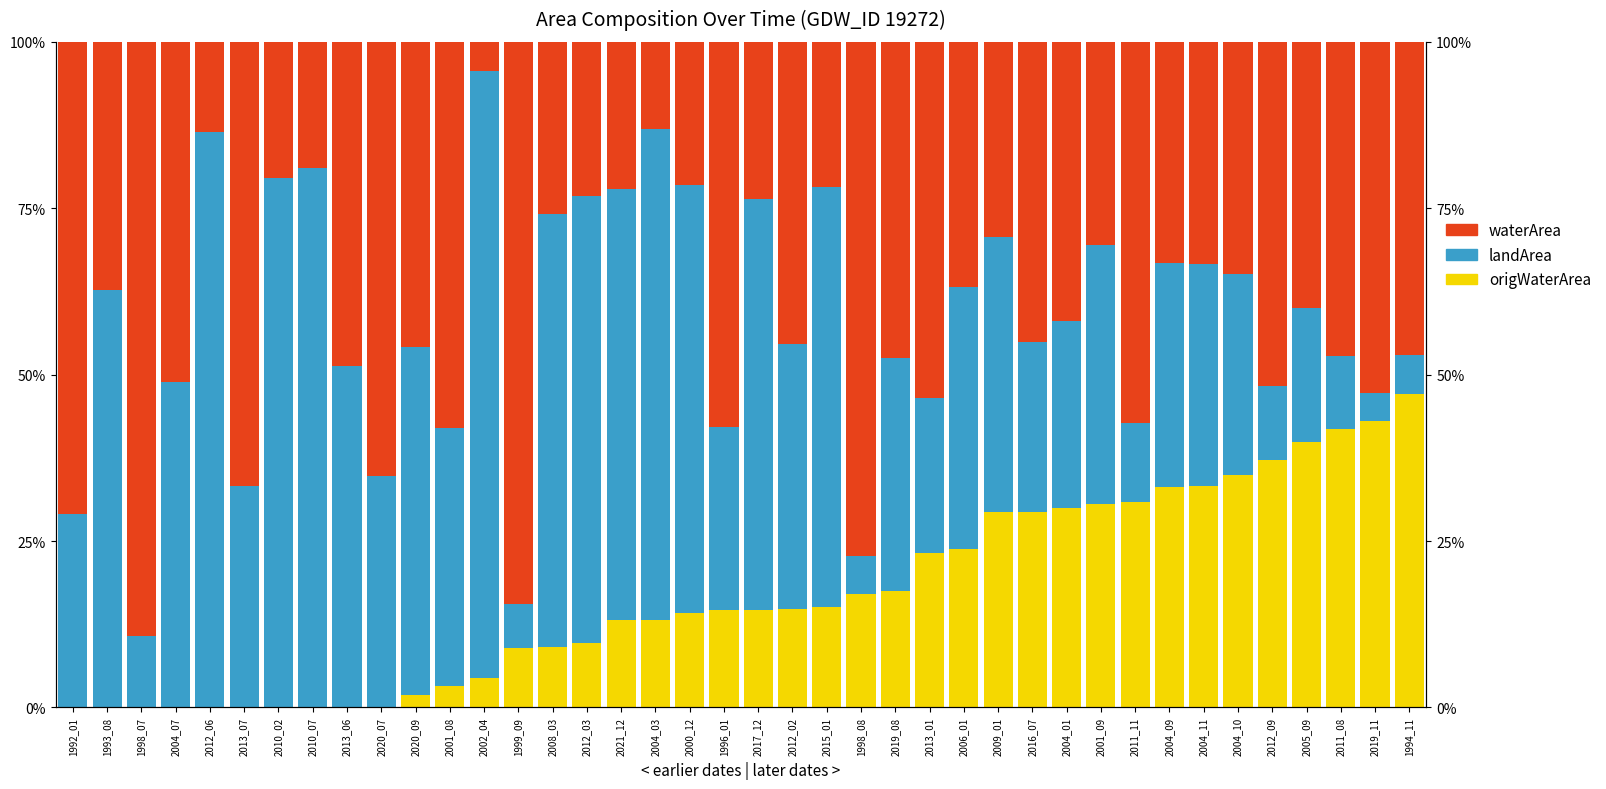

At which label does landArea first exceed 38?

1993_08